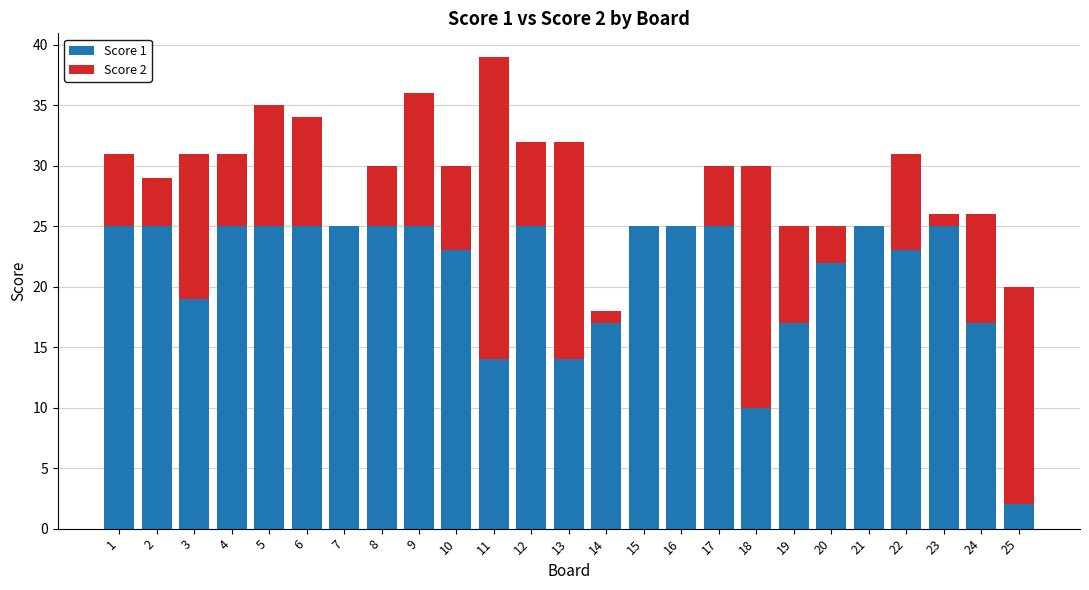

What is the total value across all series at 6?

34